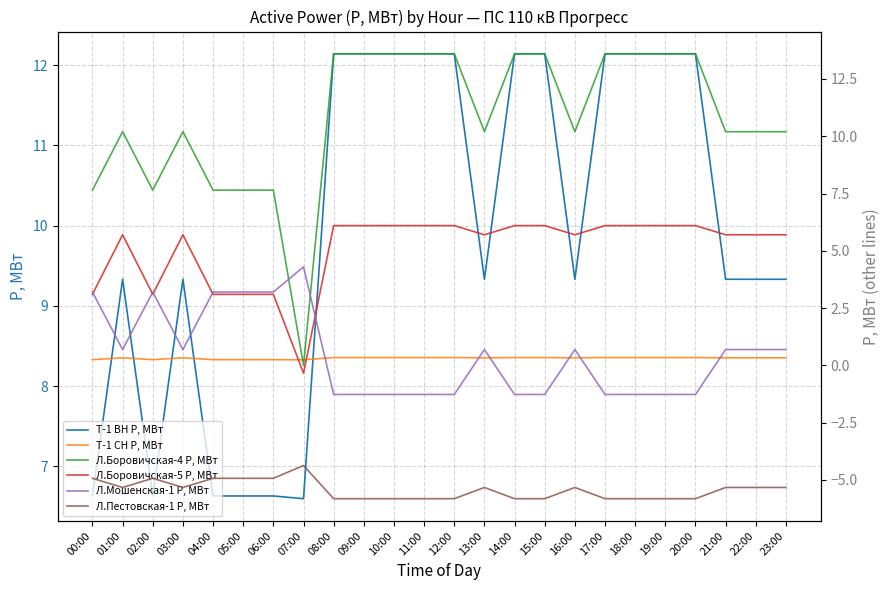

The value of T-1 СН P, МВт at 14:00 is 0.6. True or false?

False